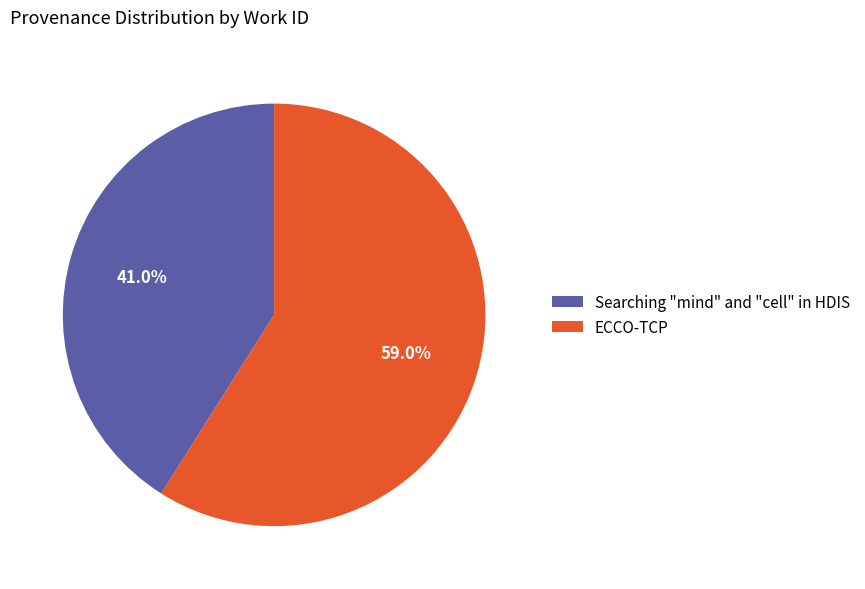

What percentage is the ECCO-TCP slice, to the nearest percent?

59%